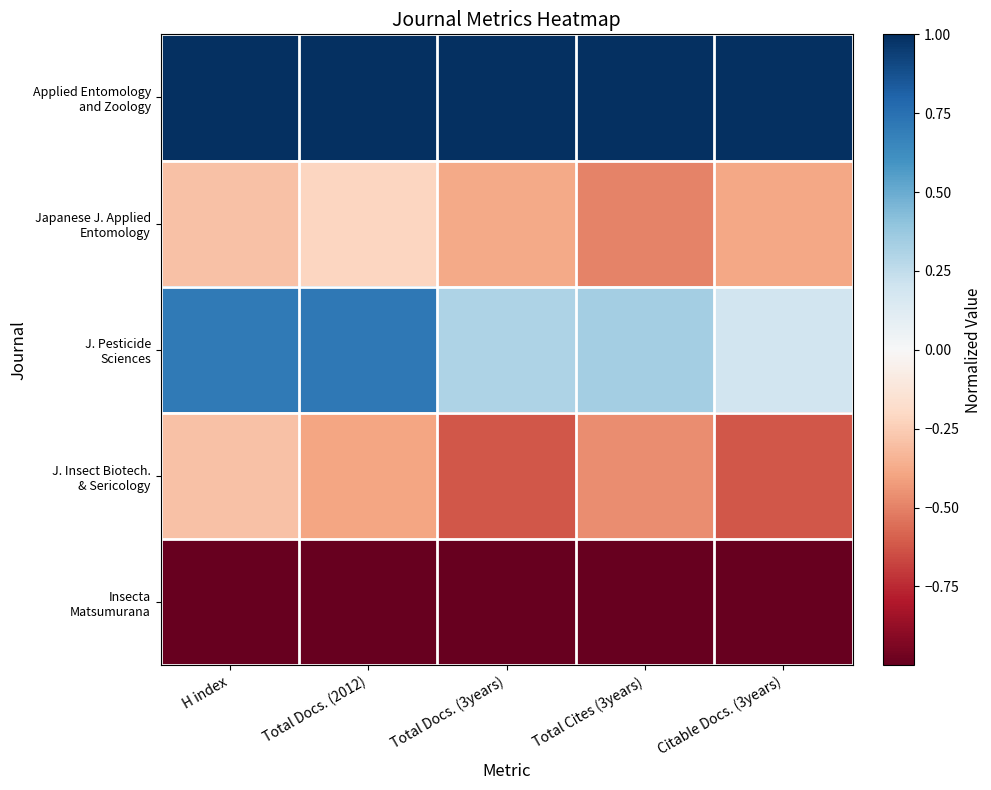

What is the greatest value displayed?

1.0